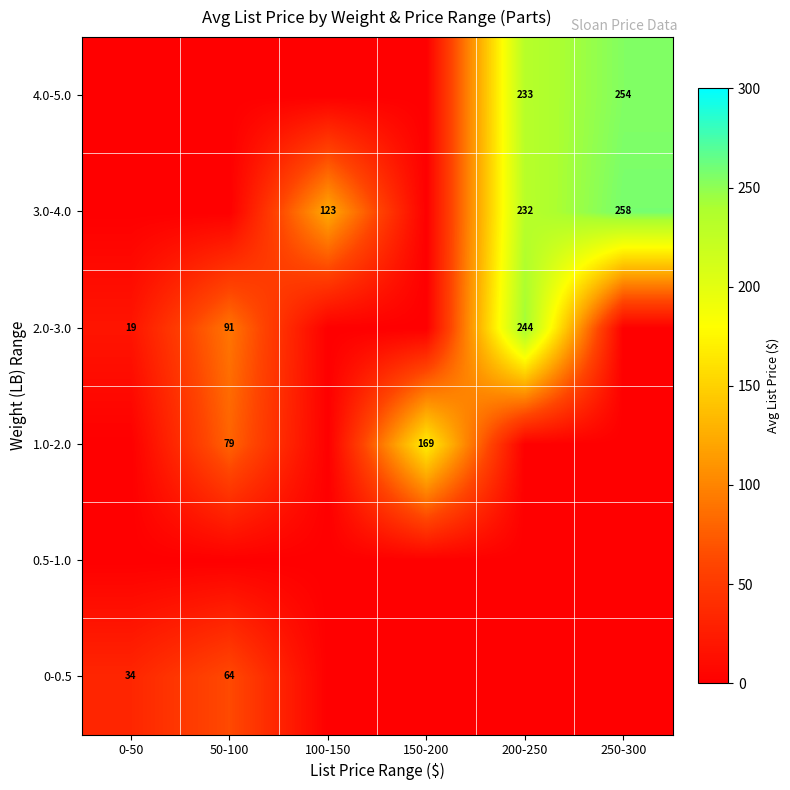

The value of 4.0-5.0 at 250-300 is 421. True or false?

False